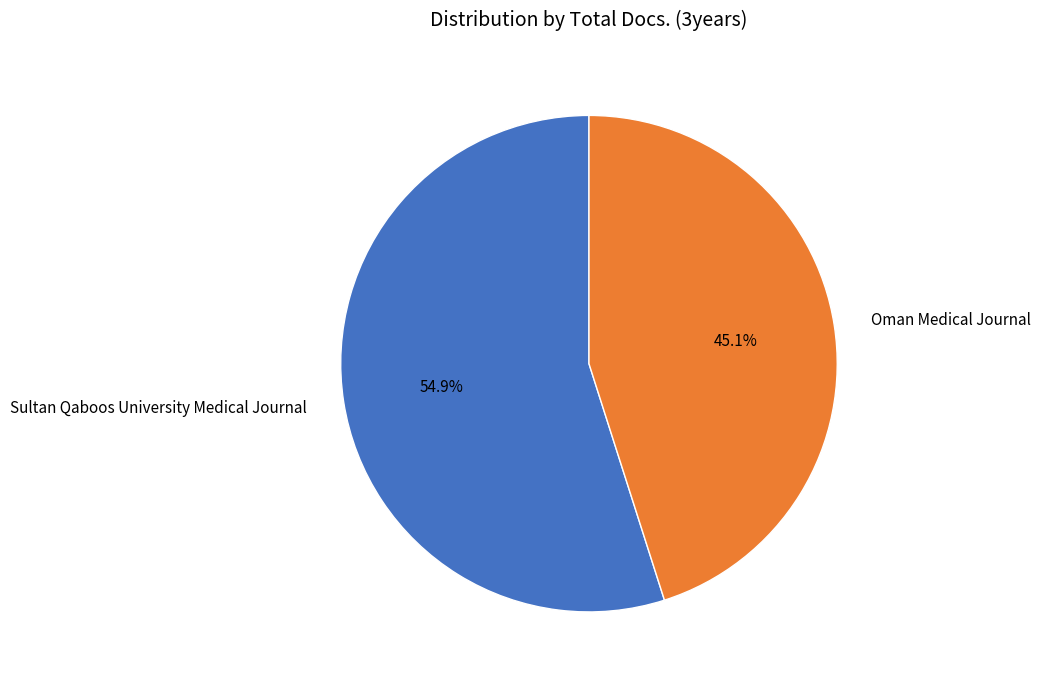

How many slices are in this pie chart?

2